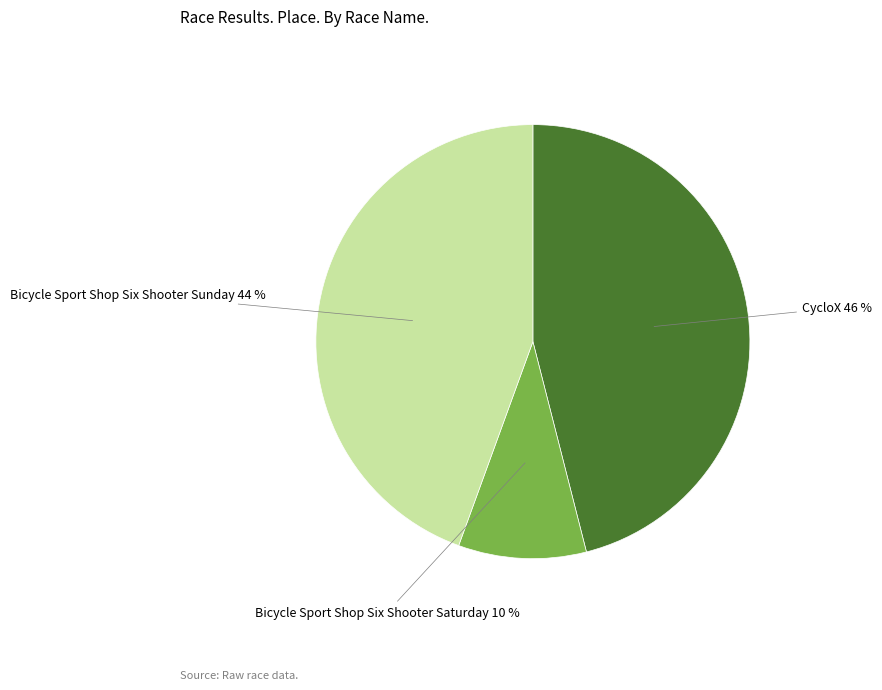

How many segments does this pie chart have?

3